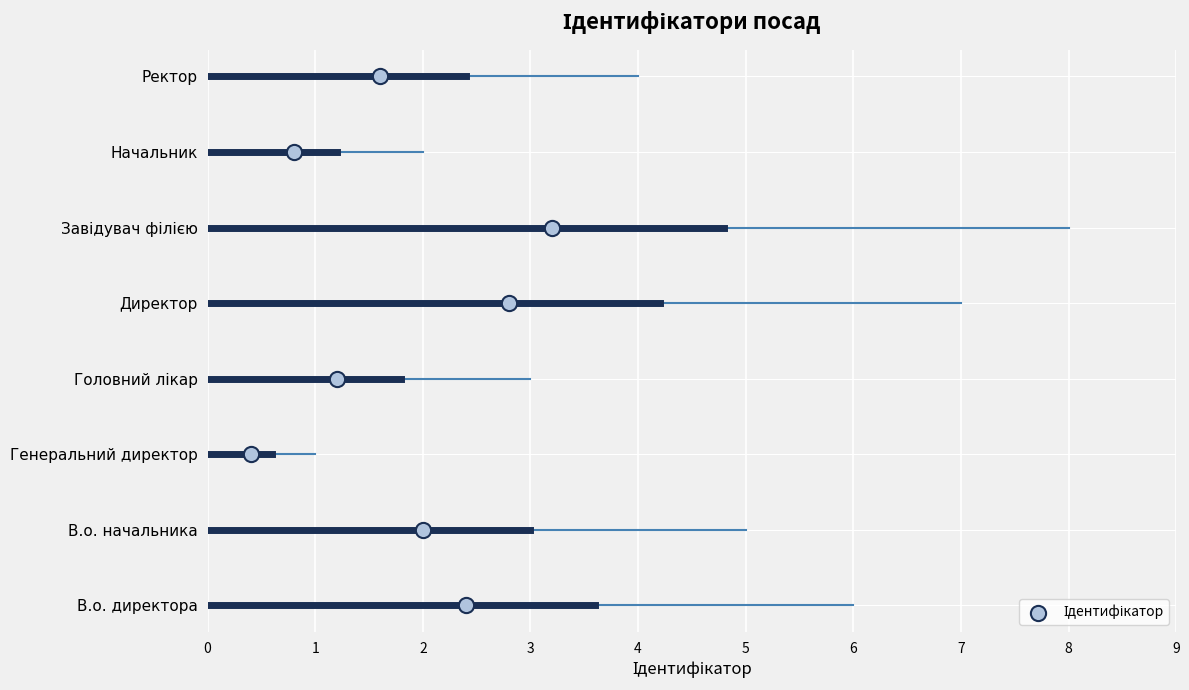

What is the change in value from В.о. директора to Начальник?

-4